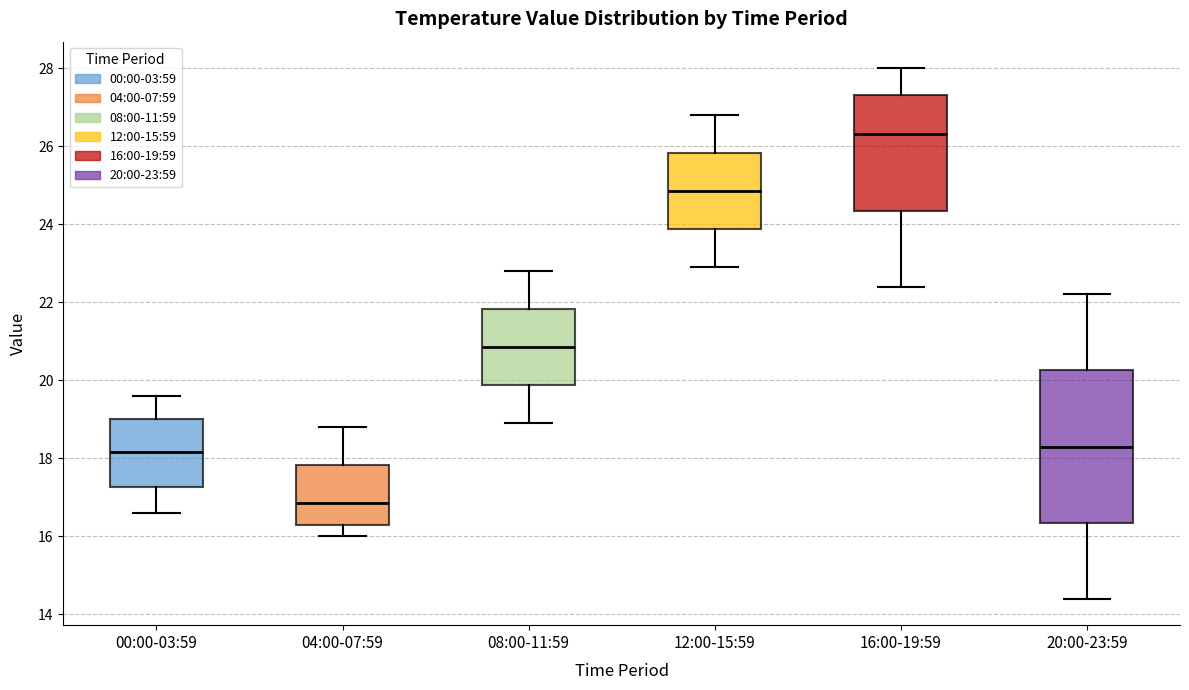

Where is the upper edge of the box for 08:00-11:59 on the y-axis? The values are not printed on the chart, so give them approximately, as read against the axis.

21.8